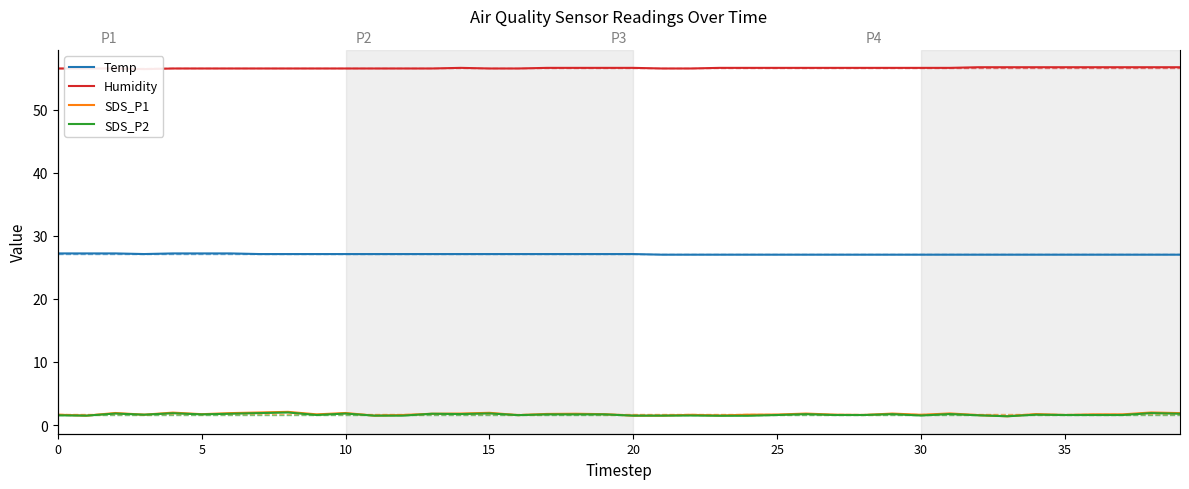

Which series changed the most between 16 and 28?

Temp